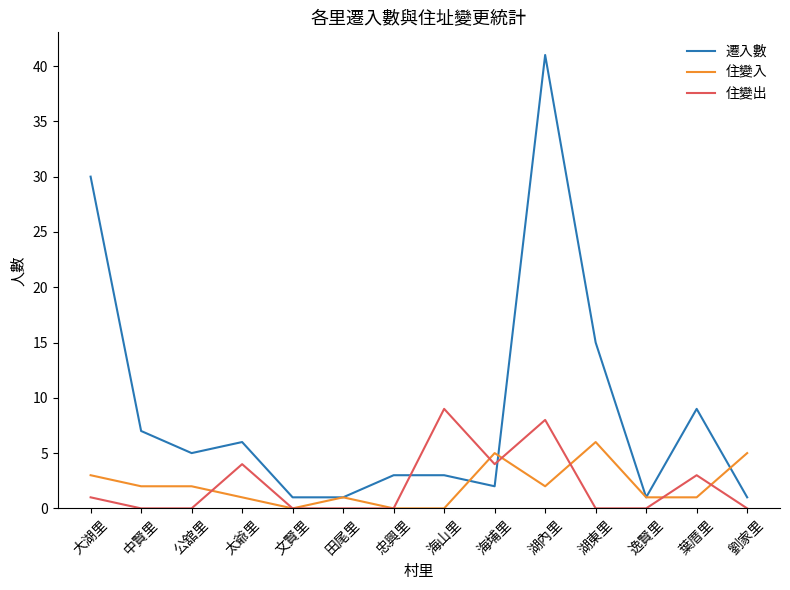

How many times do 住變出 and 遷入數 cross each other?

2